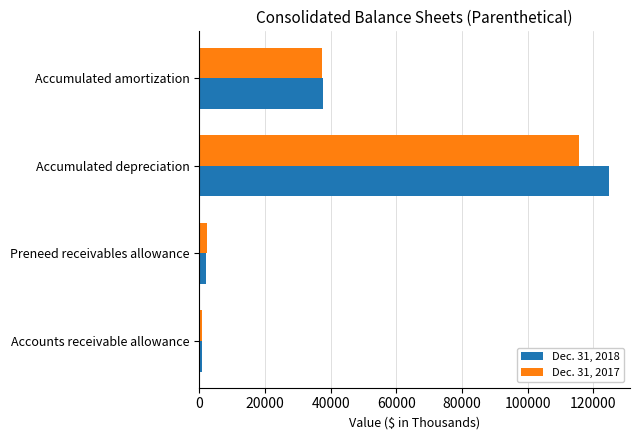

At how many categories does at least one series exceed 108482?

1